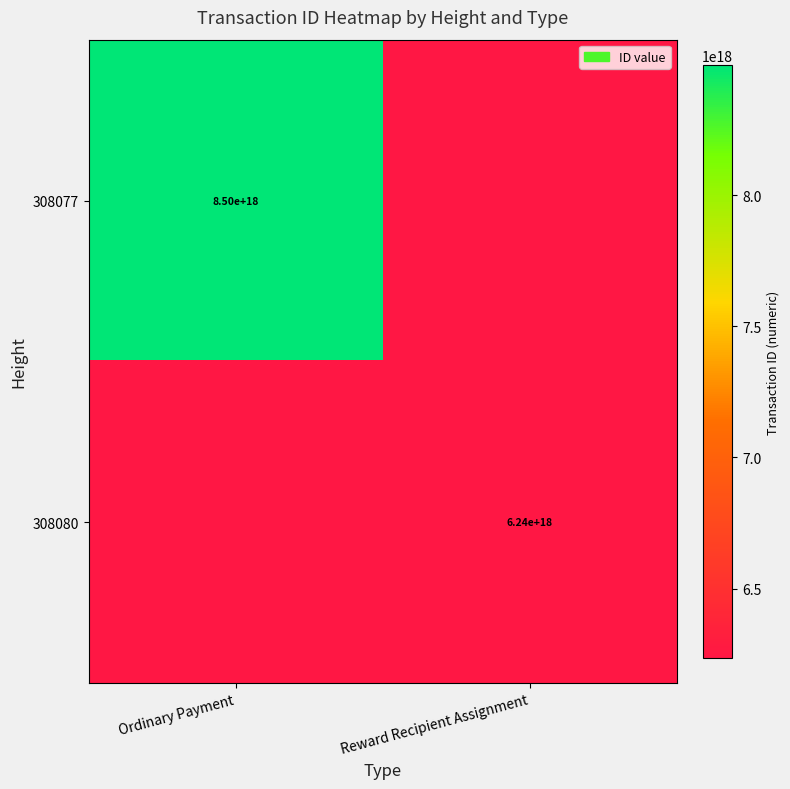

Is the value of 308080 at Reward Recipient Assignment greater than the value of 308077 at Ordinary Payment?

No